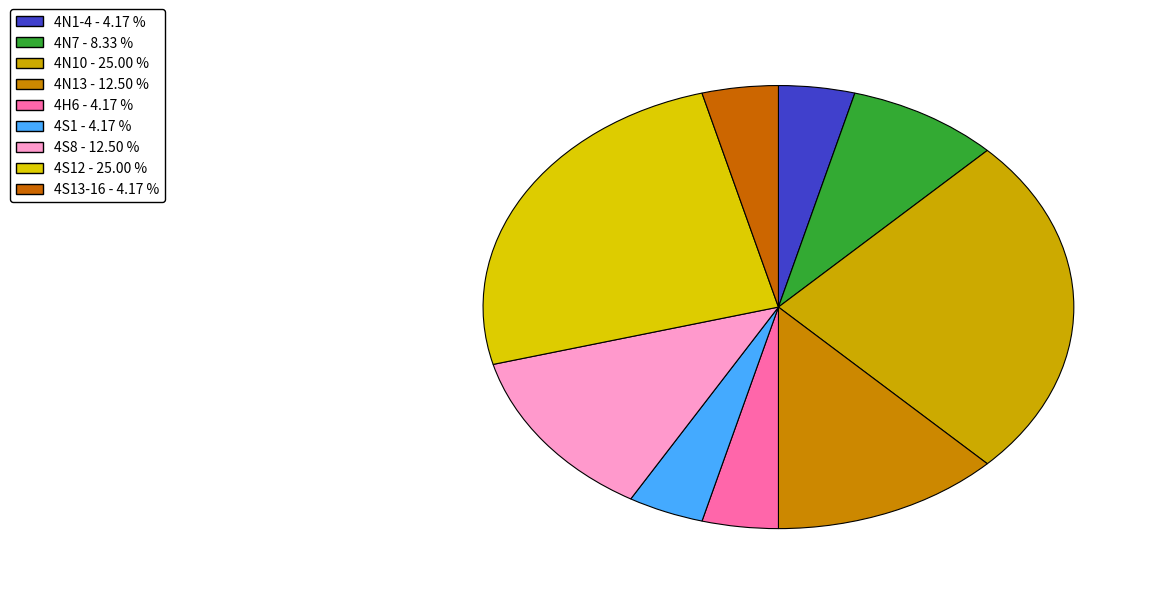

Count the number of slices in the pie.

9